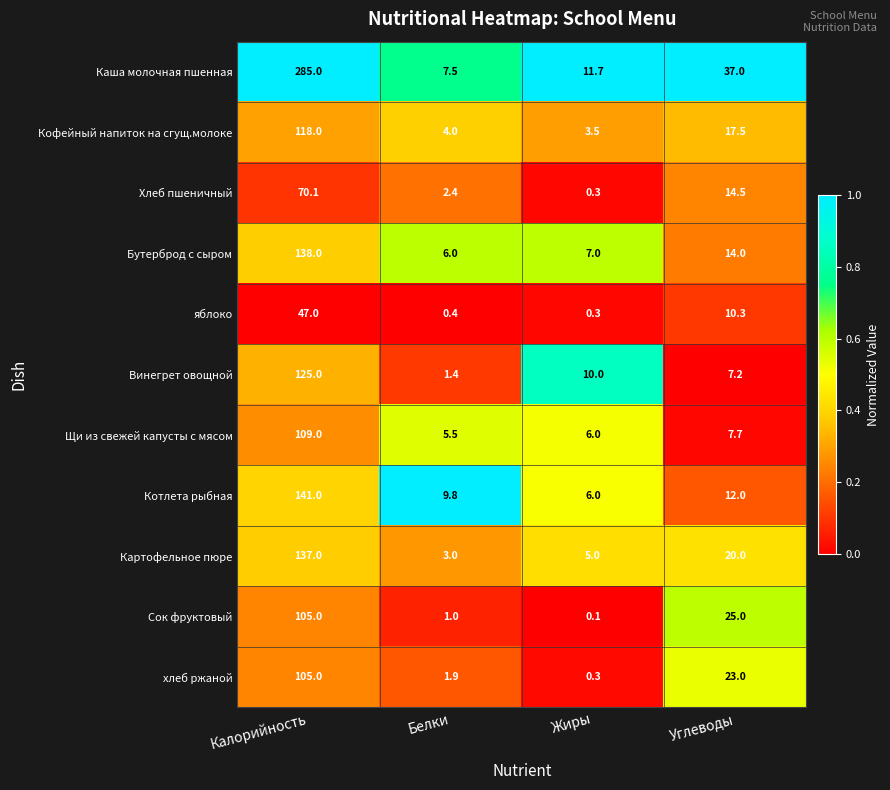

Count the number of categories in the chart.

4